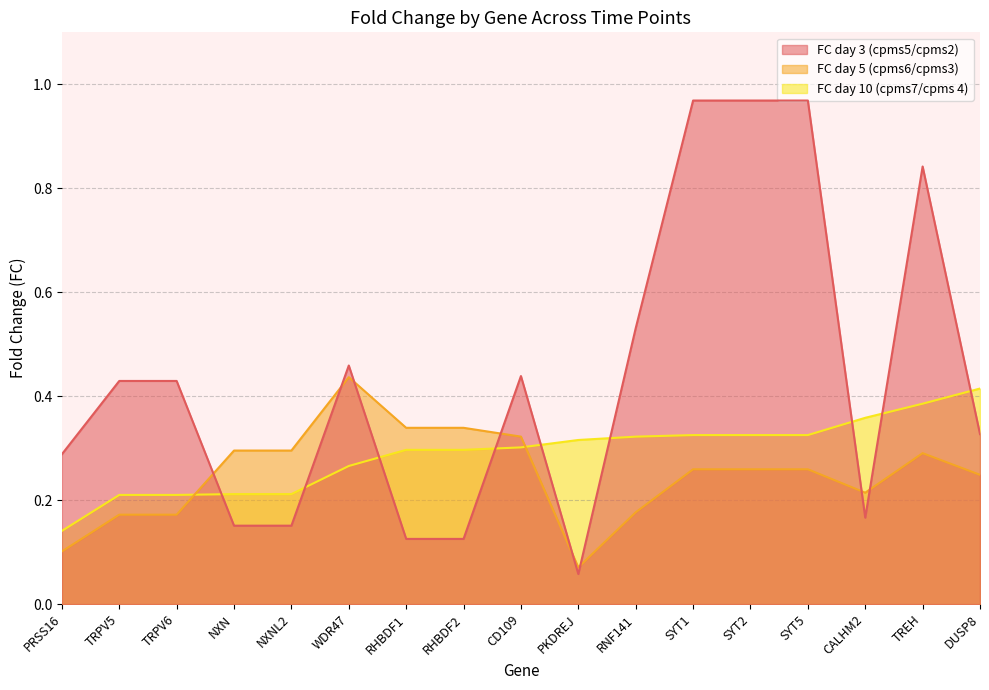

Which category has the lowest value in the FC day 3 (cpms5/cpms2) series?

PKDREJ